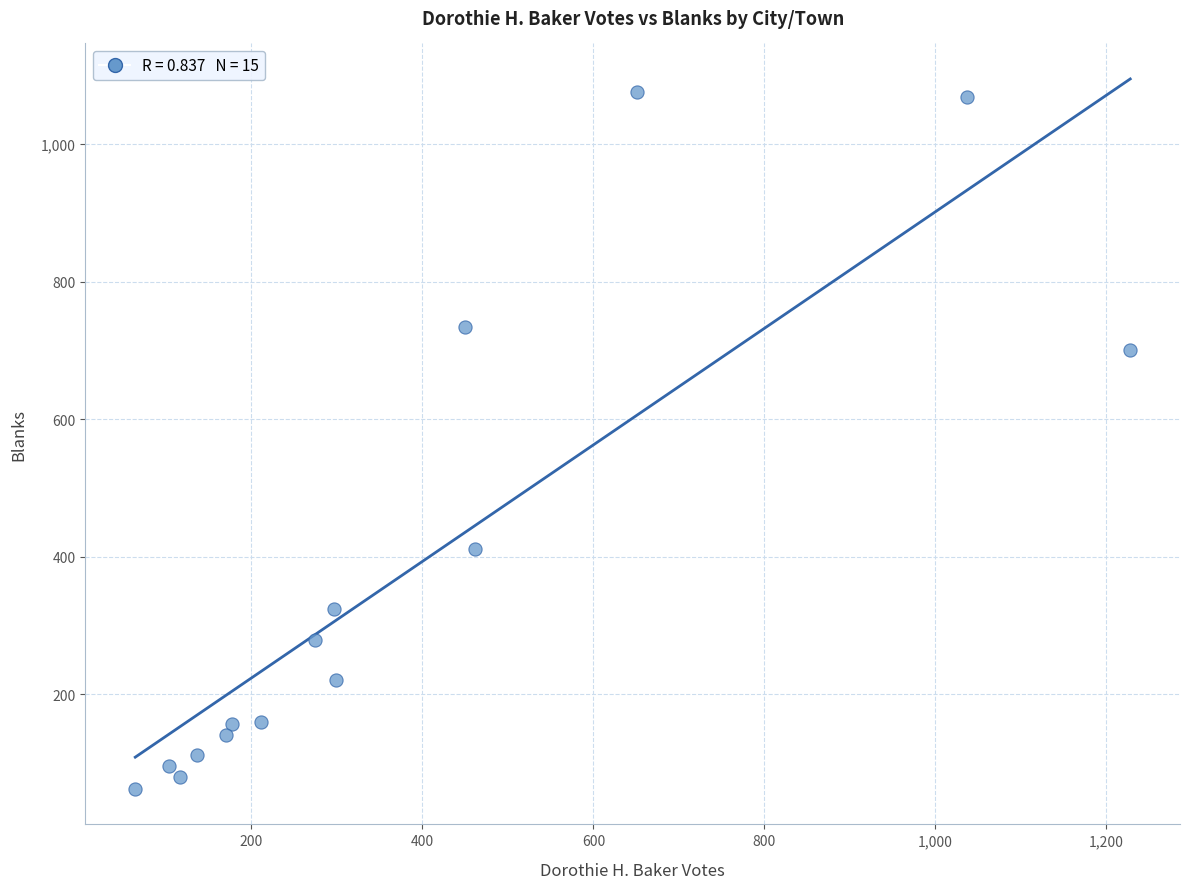

What Y value in the scatter plot is closest to 568?

700